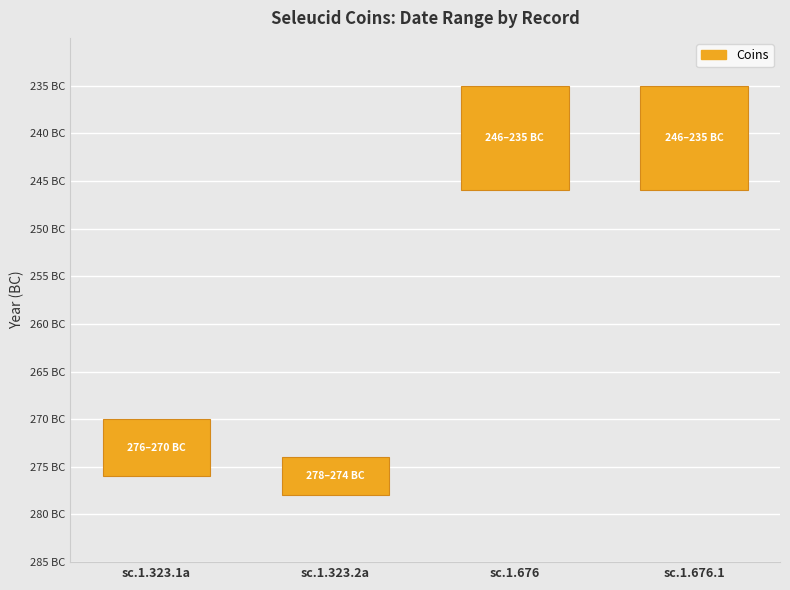

What is the minimum value shown in the chart?

4